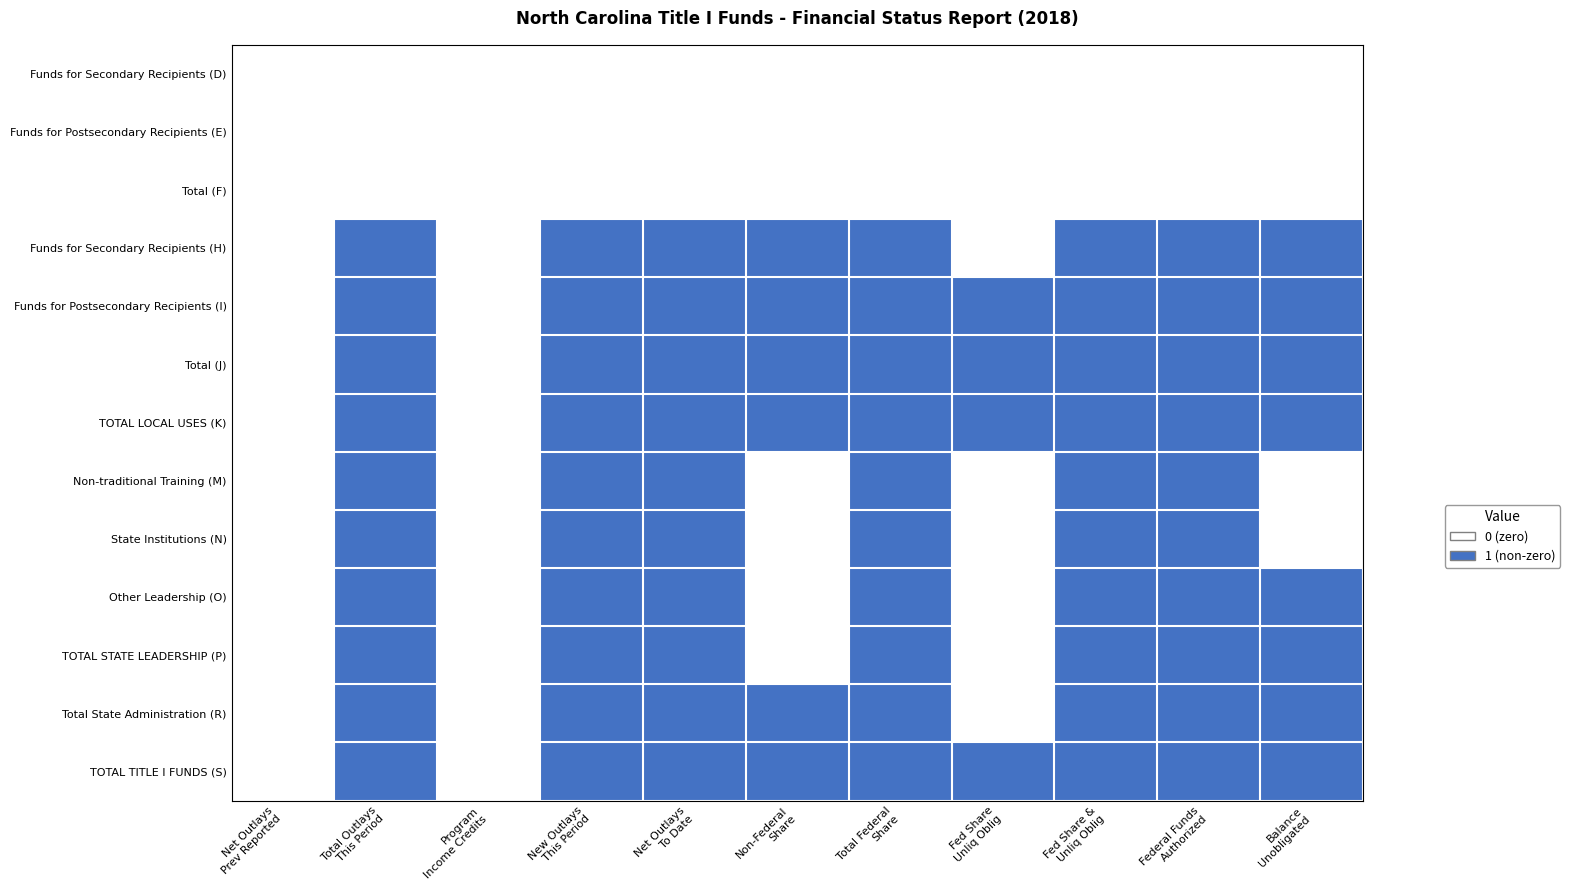

Reading right to left, list all the values displayed in this chart.

Funds for Secondary Recipients (D): Balance
Unobligated=0	Federal Funds
Authorized=0	Fed Share &
Unliq Oblig=0	Fed Share
Unliq Oblig=0	Total Federal
Share=0	Non-Federal
Share=0	Net Outlays
To Date=0	New Outlays
This Period=0	Program
Income Credits=0	Total Outlays
This Period=0	Net Outlays
Prev Reported=0
Funds for Postsecondary Recipients (E): Balance
Unobligated=0	Federal Funds
Authorized=0	Fed Share &
Unliq Oblig=0	Fed Share
Unliq Oblig=0	Total Federal
Share=0	Non-Federal
Share=0	Net Outlays
To Date=0	New Outlays
This Period=0	Program
Income Credits=0	Total Outlays
This Period=0	Net Outlays
Prev Reported=0
Total (F): Balance
Unobligated=0	Federal Funds
Authorized=0	Fed Share &
Unliq Oblig=0	Fed Share
Unliq Oblig=0	Total Federal
Share=0	Non-Federal
Share=0	Net Outlays
To Date=0	New Outlays
This Period=0	Program
Income Credits=0	Total Outlays
This Period=0	Net Outlays
Prev Reported=0
Funds for Secondary Recipients (H): Balance
Unobligated=1	Federal Funds
Authorized=1	Fed Share &
Unliq Oblig=1	Fed Share
Unliq Oblig=0	Total Federal
Share=1	Non-Federal
Share=1	Net Outlays
To Date=1	New Outlays
This Period=1	Program
Income Credits=0	Total Outlays
This Period=1	Net Outlays
Prev Reported=0
Funds for Postsecondary Recipients (I): Balance
Unobligated=1	Federal Funds
Authorized=1	Fed Share &
Unliq Oblig=1	Fed Share
Unliq Oblig=1	Total Federal
Share=1	Non-Federal
Share=1	Net Outlays
To Date=1	New Outlays
This Period=1	Program
Income Credits=0	Total Outlays
This Period=1	Net Outlays
Prev Reported=0
Total (J): Balance
Unobligated=1	Federal Funds
Authorized=1	Fed Share &
Unliq Oblig=1	Fed Share
Unliq Oblig=1	Total Federal
Share=1	Non-Federal
Share=1	Net Outlays
To Date=1	New Outlays
This Period=1	Program
Income Credits=0	Total Outlays
This Period=1	Net Outlays
Prev Reported=0
TOTAL LOCAL USES (K): Balance
Unobligated=1	Federal Funds
Authorized=1	Fed Share &
Unliq Oblig=1	Fed Share
Unliq Oblig=1	Total Federal
Share=1	Non-Federal
Share=1	Net Outlays
To Date=1	New Outlays
This Period=1	Program
Income Credits=0	Total Outlays
This Period=1	Net Outlays
Prev Reported=0
Non-traditional Training (M): Balance
Unobligated=0	Federal Funds
Authorized=1	Fed Share &
Unliq Oblig=1	Fed Share
Unliq Oblig=0	Total Federal
Share=1	Non-Federal
Share=0	Net Outlays
To Date=1	New Outlays
This Period=1	Program
Income Credits=0	Total Outlays
This Period=1	Net Outlays
Prev Reported=0
State Institutions (N): Balance
Unobligated=0	Federal Funds
Authorized=1	Fed Share &
Unliq Oblig=1	Fed Share
Unliq Oblig=0	Total Federal
Share=1	Non-Federal
Share=0	Net Outlays
To Date=1	New Outlays
This Period=1	Program
Income Credits=0	Total Outlays
This Period=1	Net Outlays
Prev Reported=0
Other Leadership (O): Balance
Unobligated=1	Federal Funds
Authorized=1	Fed Share &
Unliq Oblig=1	Fed Share
Unliq Oblig=0	Total Federal
Share=1	Non-Federal
Share=0	Net Outlays
To Date=1	New Outlays
This Period=1	Program
Income Credits=0	Total Outlays
This Period=1	Net Outlays
Prev Reported=0
TOTAL STATE LEADERSHIP (P): Balance
Unobligated=1	Federal Funds
Authorized=1	Fed Share &
Unliq Oblig=1	Fed Share
Unliq Oblig=0	Total Federal
Share=1	Non-Federal
Share=0	Net Outlays
To Date=1	New Outlays
This Period=1	Program
Income Credits=0	Total Outlays
This Period=1	Net Outlays
Prev Reported=0
Total State Administration (R): Balance
Unobligated=1	Federal Funds
Authorized=1	Fed Share &
Unliq Oblig=1	Fed Share
Unliq Oblig=0	Total Federal
Share=1	Non-Federal
Share=1	Net Outlays
To Date=1	New Outlays
This Period=1	Program
Income Credits=0	Total Outlays
This Period=1	Net Outlays
Prev Reported=0
TOTAL TITLE I FUNDS (S): Balance
Unobligated=1	Federal Funds
Authorized=1	Fed Share &
Unliq Oblig=1	Fed Share
Unliq Oblig=1	Total Federal
Share=1	Non-Federal
Share=1	Net Outlays
To Date=1	New Outlays
This Period=1	Program
Income Credits=0	Total Outlays
This Period=1	Net Outlays
Prev Reported=0